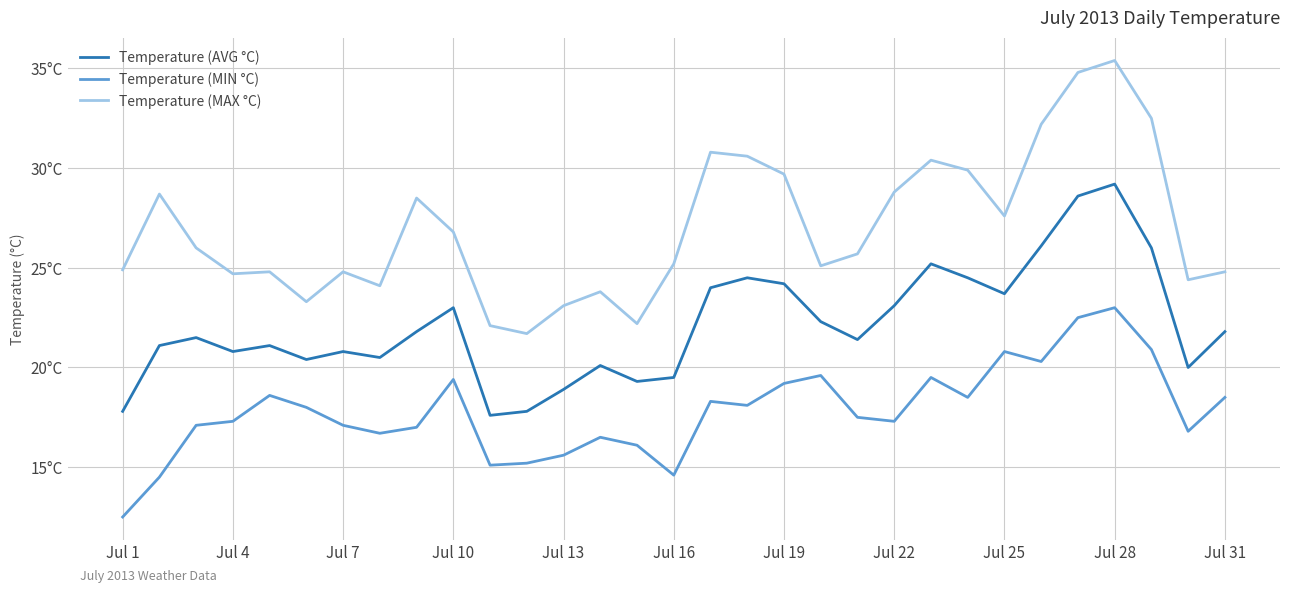

Which category has the highest value in the Temperature (AVG °C) series?

Jul 28